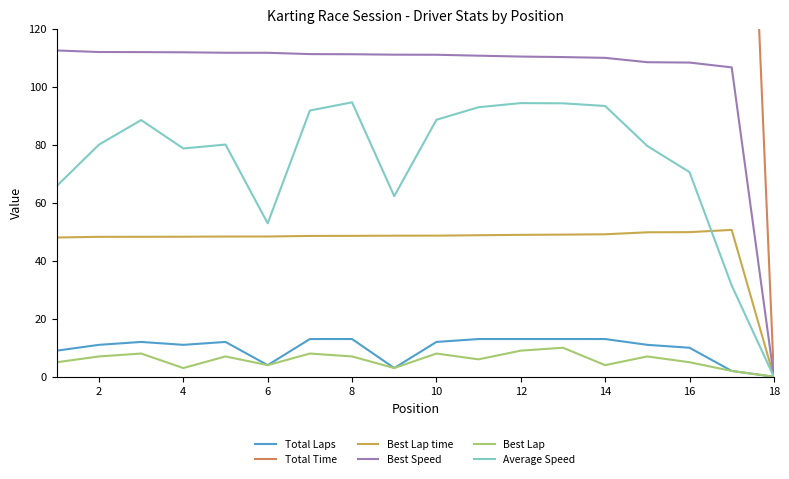

How many lines are shown in the chart?

6